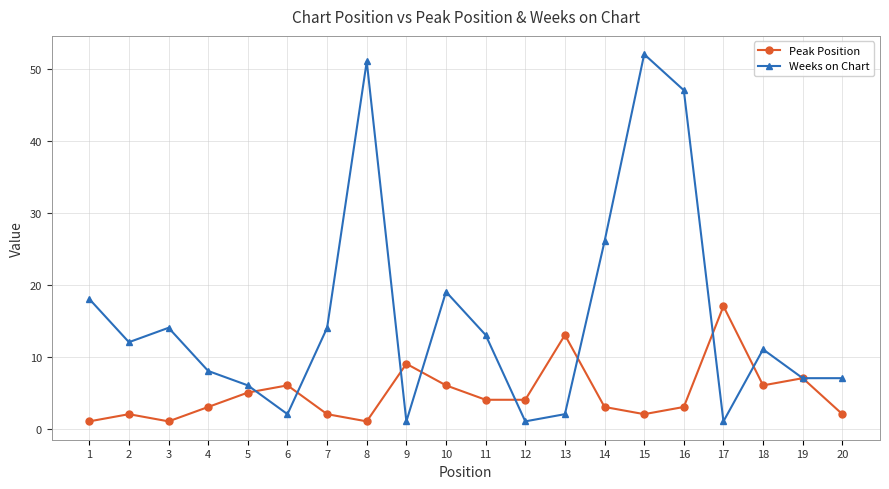

Reading left to right, what are all the values shown in this chart?

Peak Position: 1=1	2=2	3=1	4=3	5=5	6=6	7=2	8=1	9=9	10=6	11=4	12=4	13=13	14=3	15=2	16=3	17=17	18=6	19=7	20=2
Weeks on Chart: 1=18	2=12	3=14	4=8	5=6	6=2	7=14	8=51	9=1	10=19	11=13	12=1	13=2	14=26	15=52	16=47	17=1	18=11	19=7	20=7